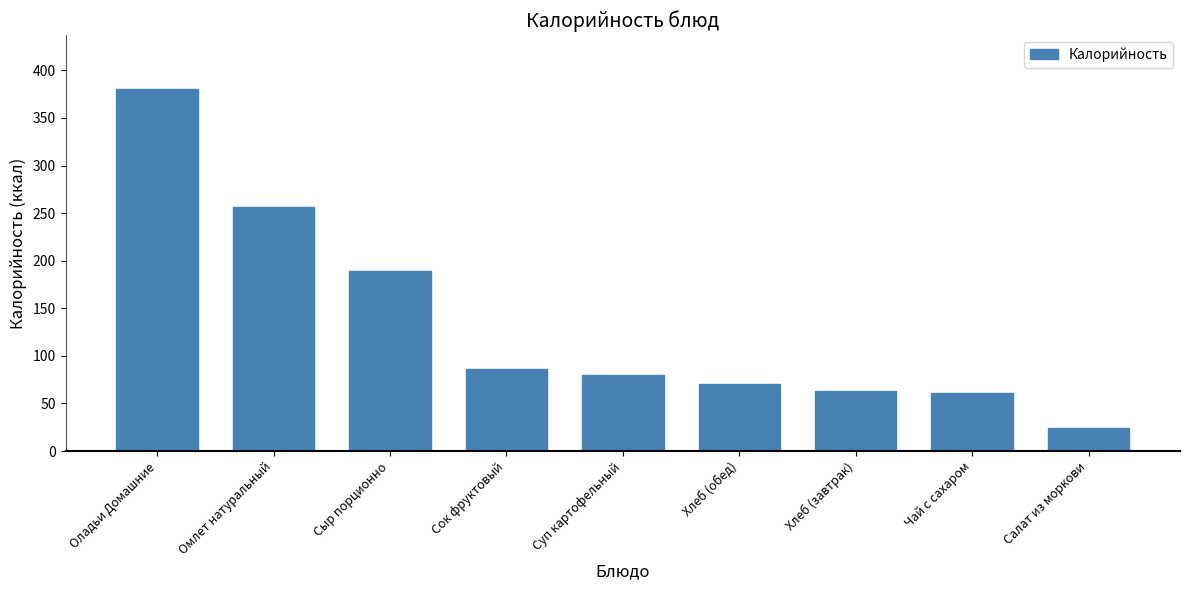

Which category has the lowest value across all series?

Салат из моркови